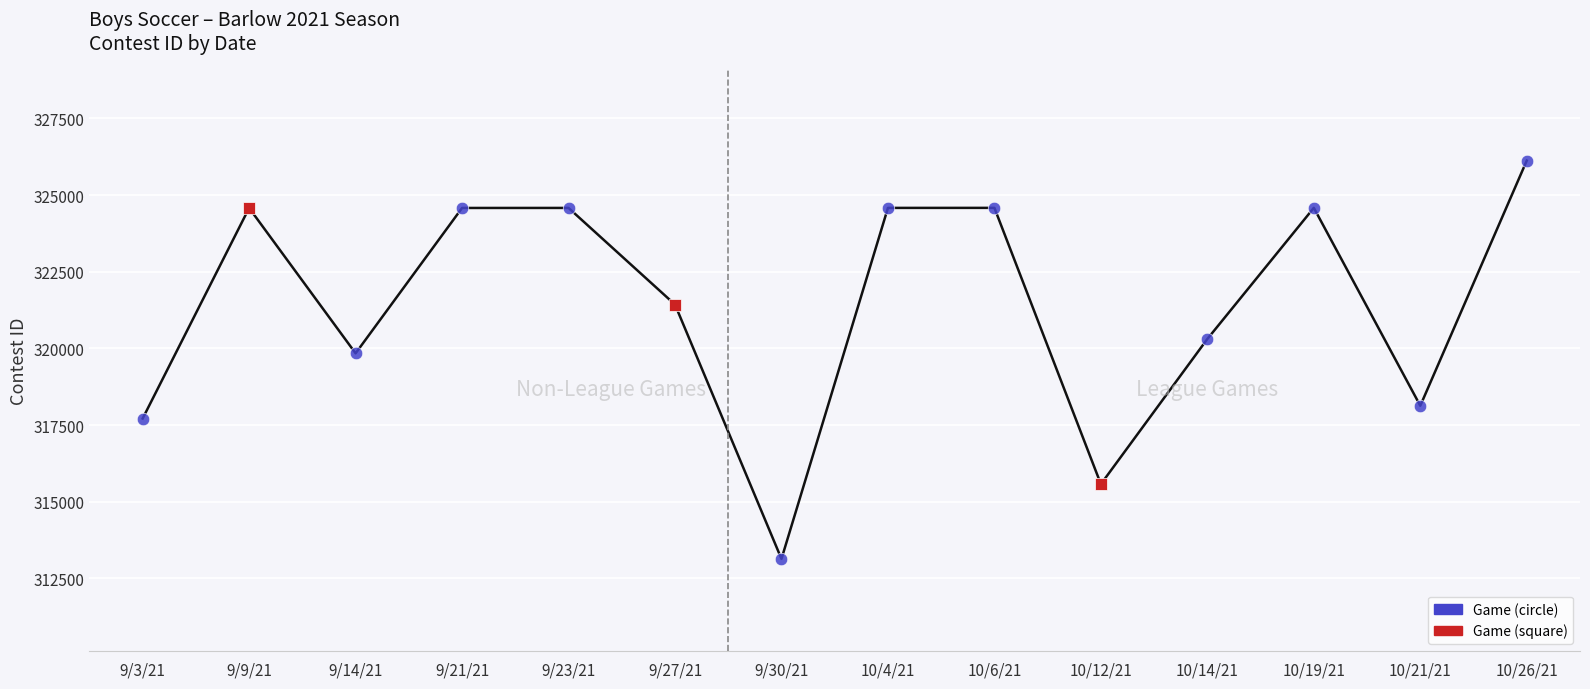

What position from the left is 9/21/21?

4